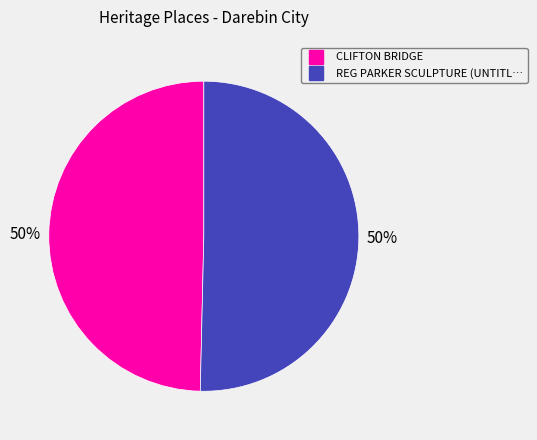

To the nearest percent, what is the average slice percentage?

50%